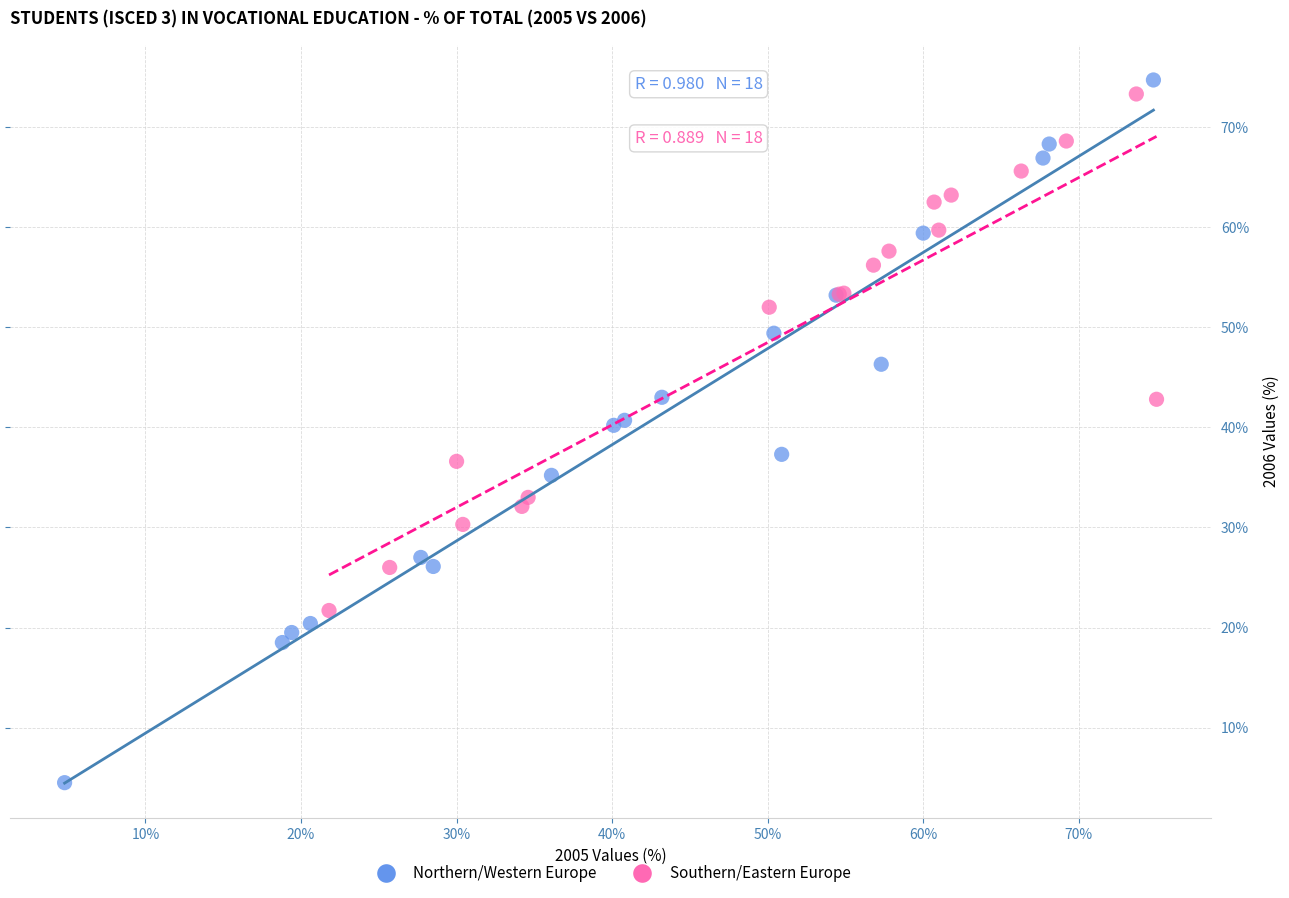

Which series contains the lowest Y value?

Northern/Western Europe